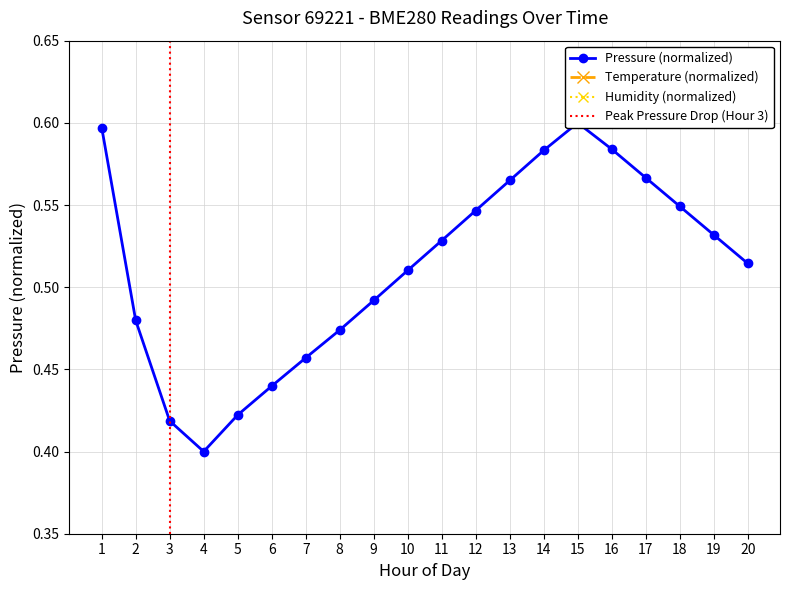

Where do humidity and temperature first cross each other?

2 and 3